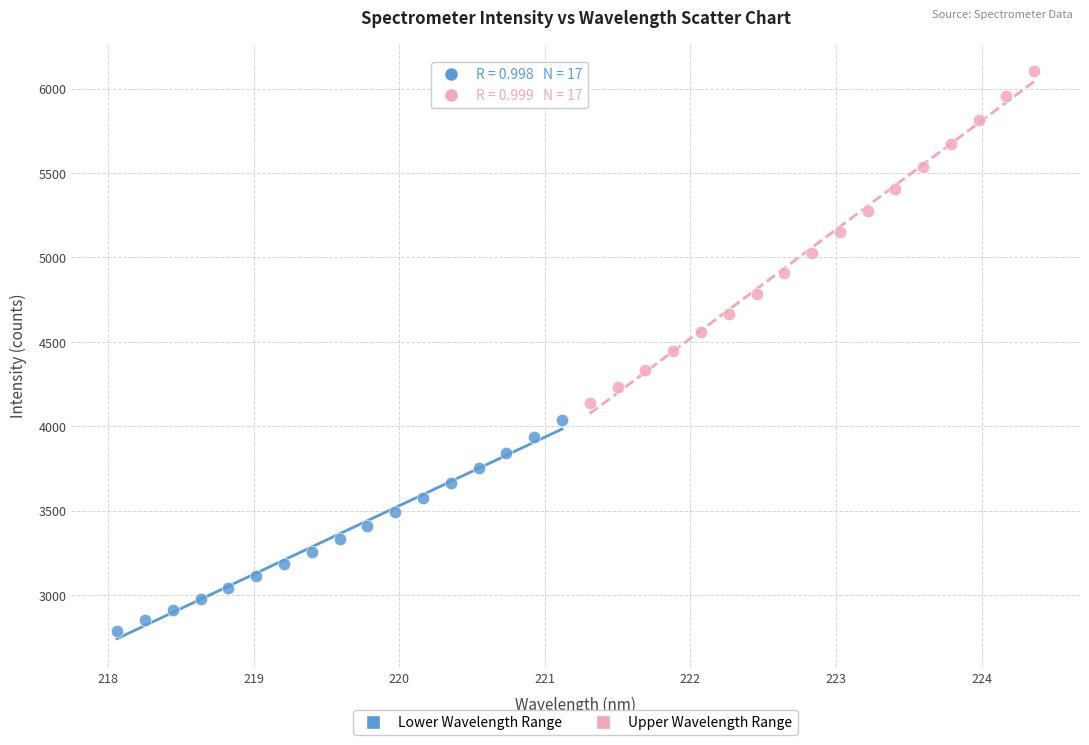

Which series has the largest Y range (max minus min)?

Upper Wavelength Range